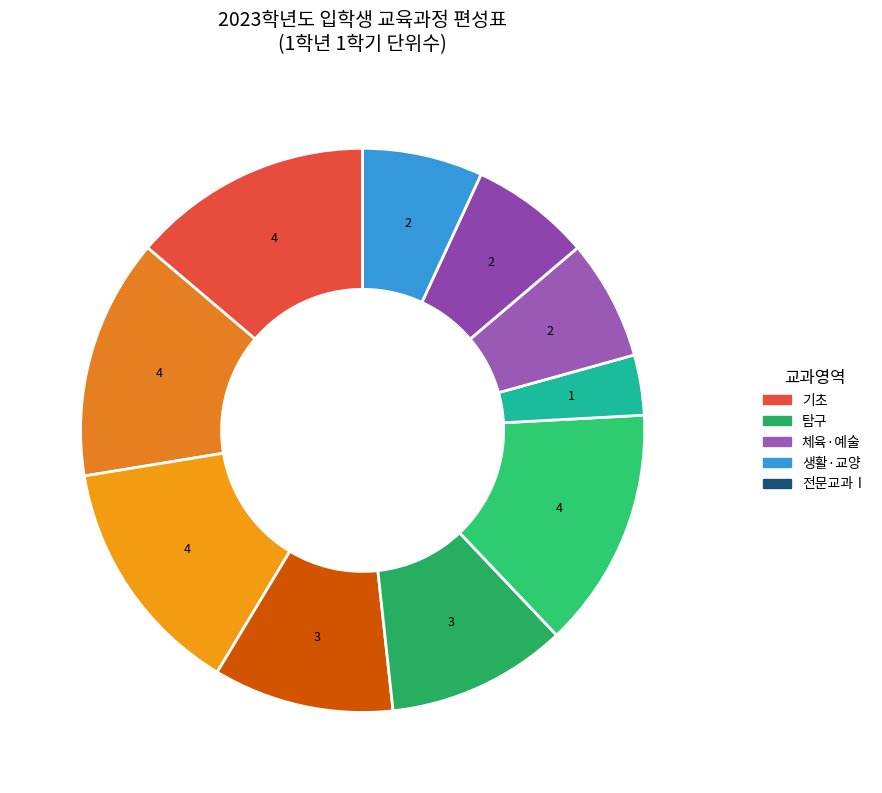

How many slices are in this pie chart?

10